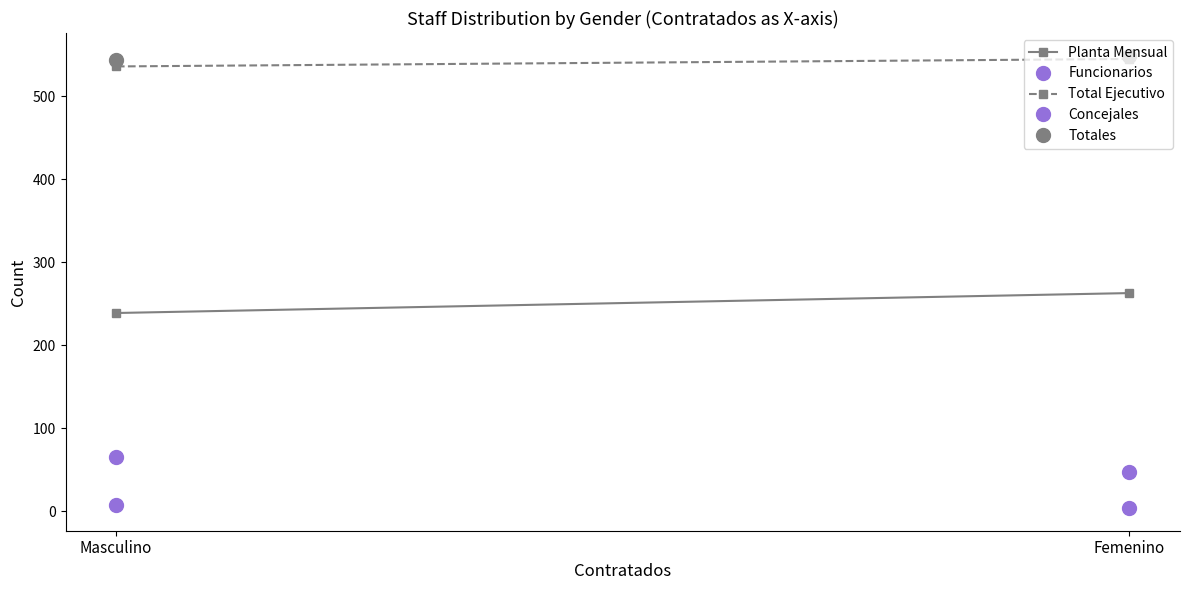

At which category is the sum across all series the highest?

Femenino